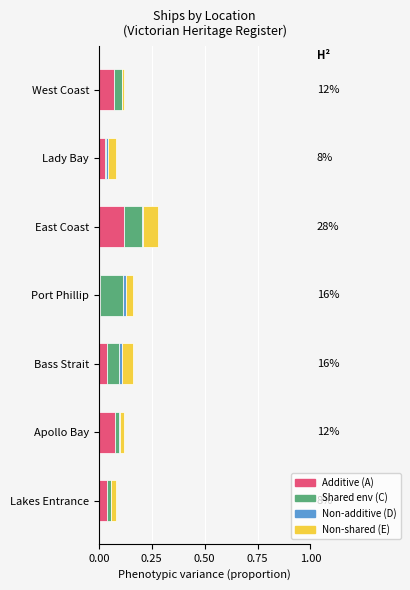

At which category is the sum across all series the highest?

East Coast